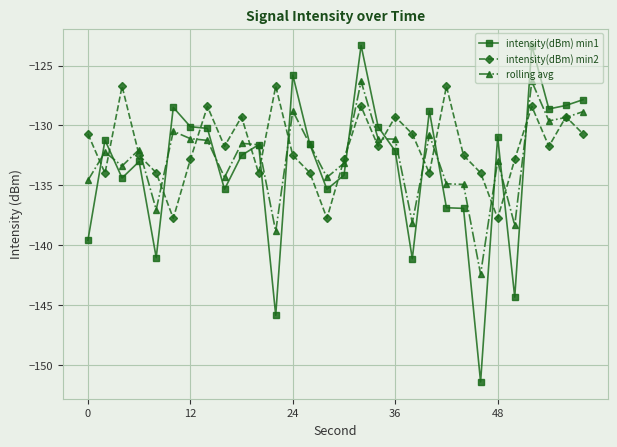

How many lines are shown in the chart?

3